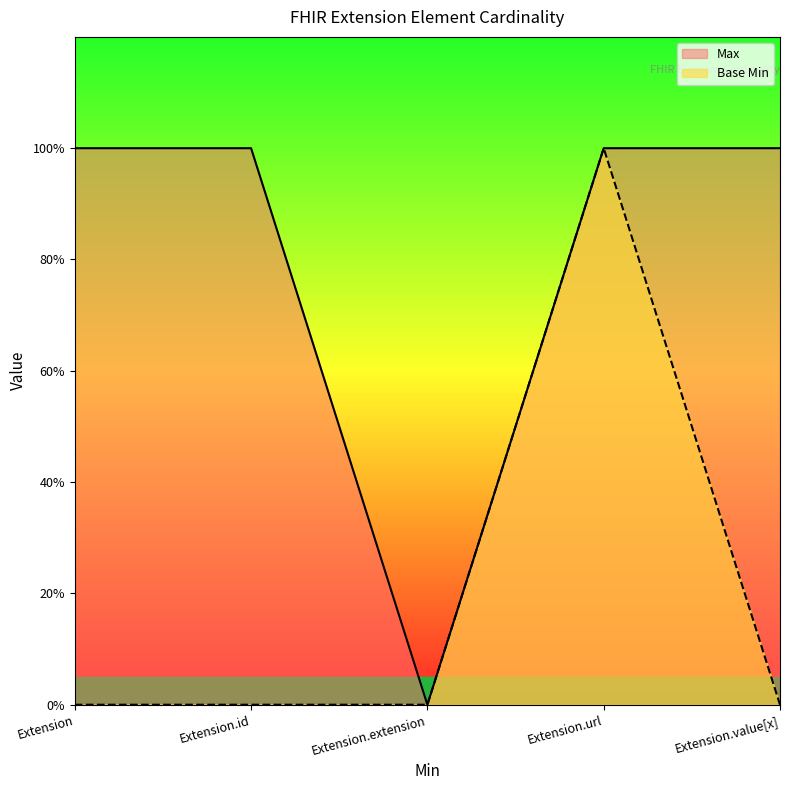

How many values in Base Min are above zero?

1